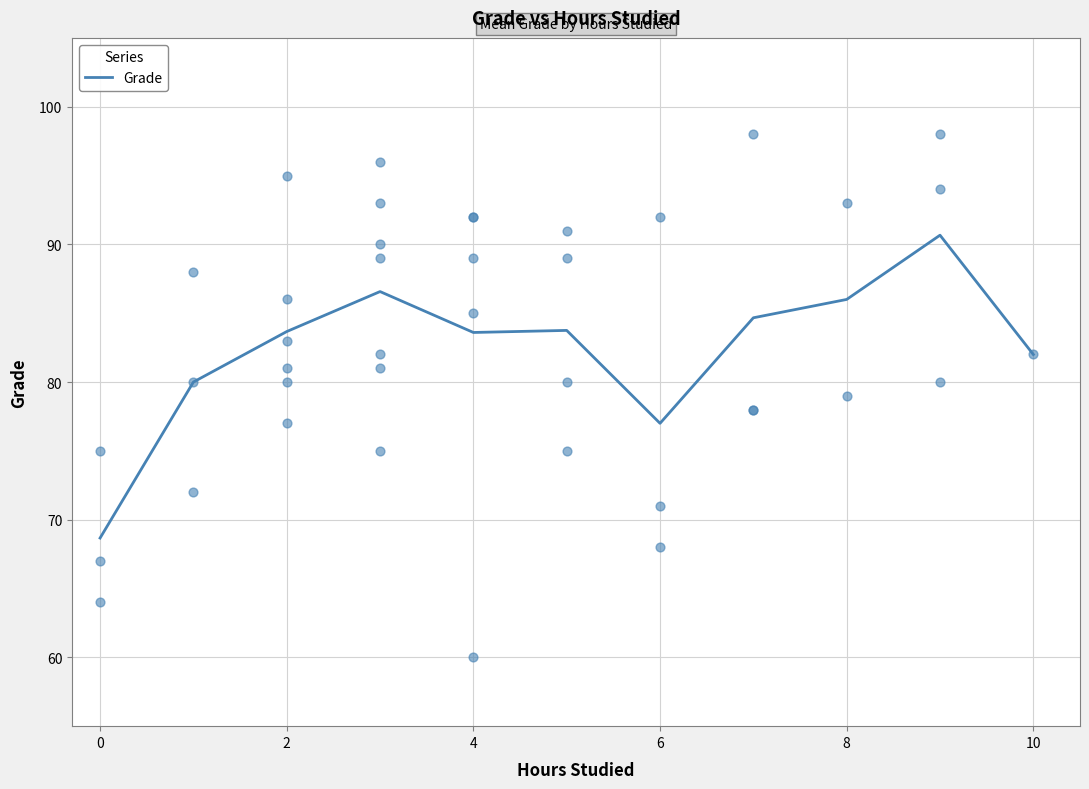

The Grade series shows 21.2 at 6. True or false?

False